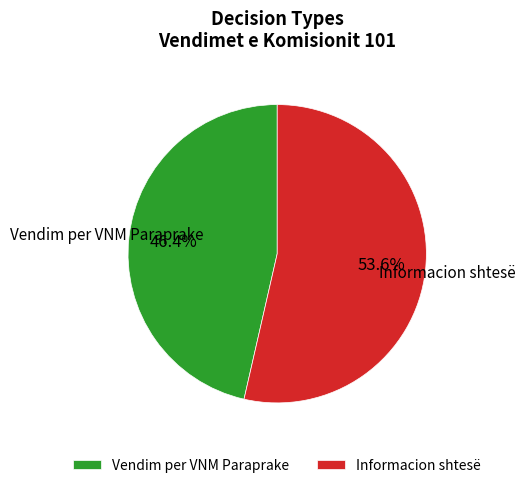

Approximately how many times larger is the value at Vendim per VNM Paraprake compared to Informacion shtesë?

0.9